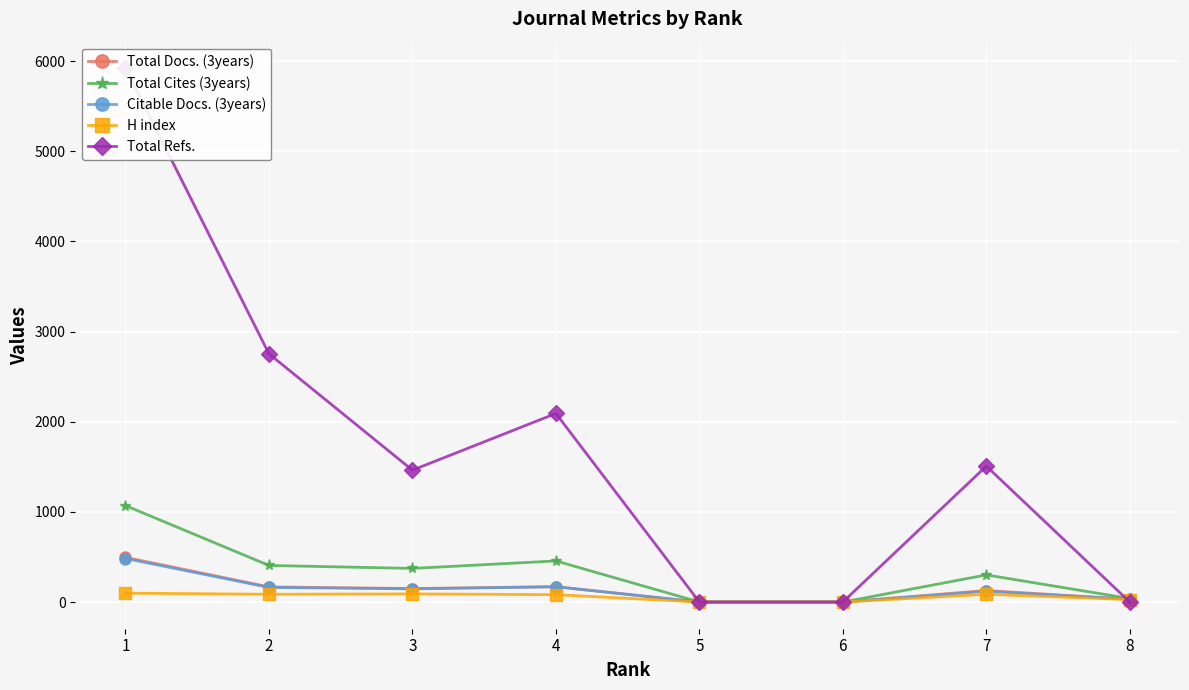

What value does the Total Refs. series have at 1, to the nearest 100?

5900